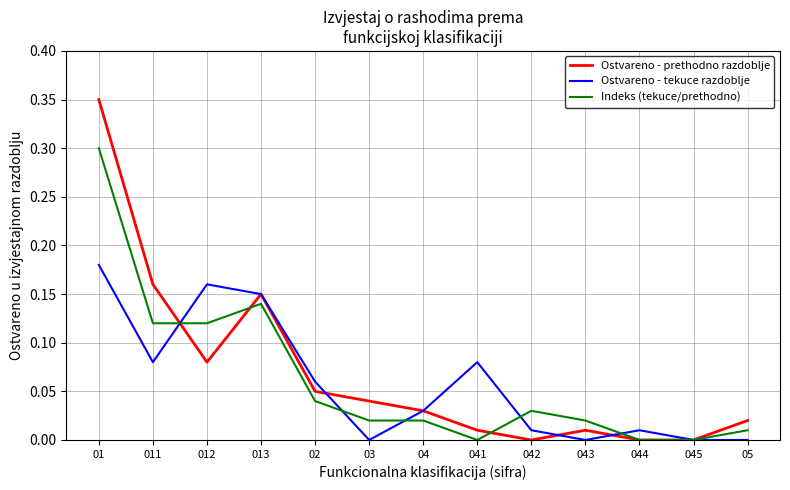

At which category does Ostvareno - prethodno razdoblje reach its first local valley?

012